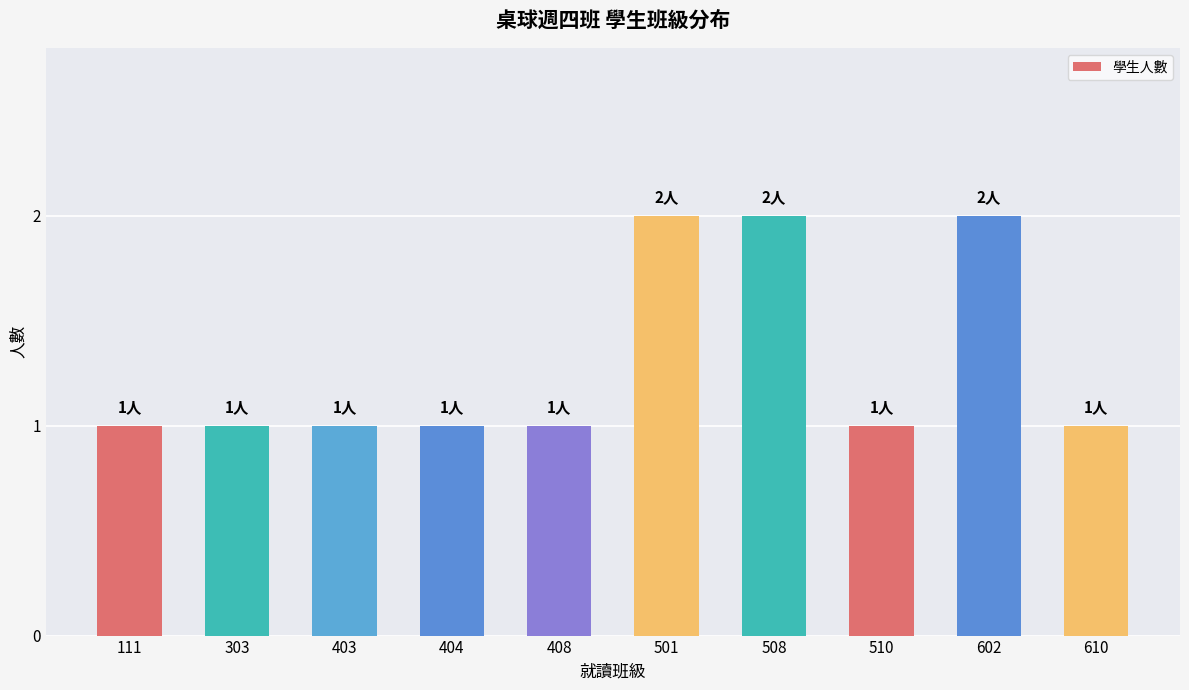

Is it true that the value at 111 is 1?

True